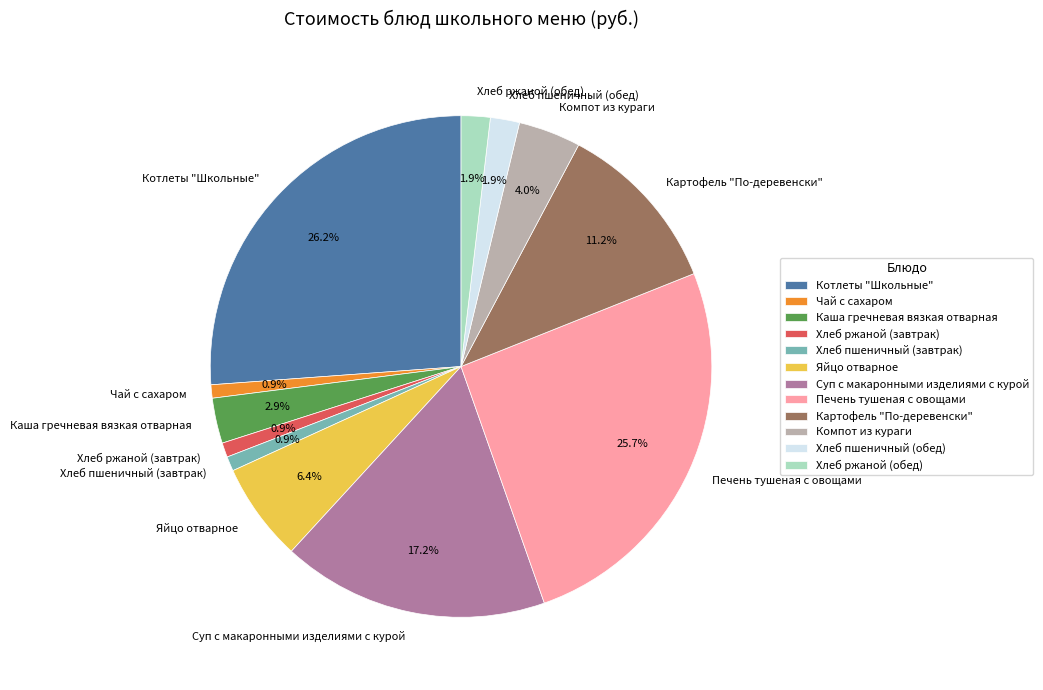

Between Чай с сахаром and Суп с макаронными изделиями с курой, which is larger?

Суп с макаронными изделиями с курой